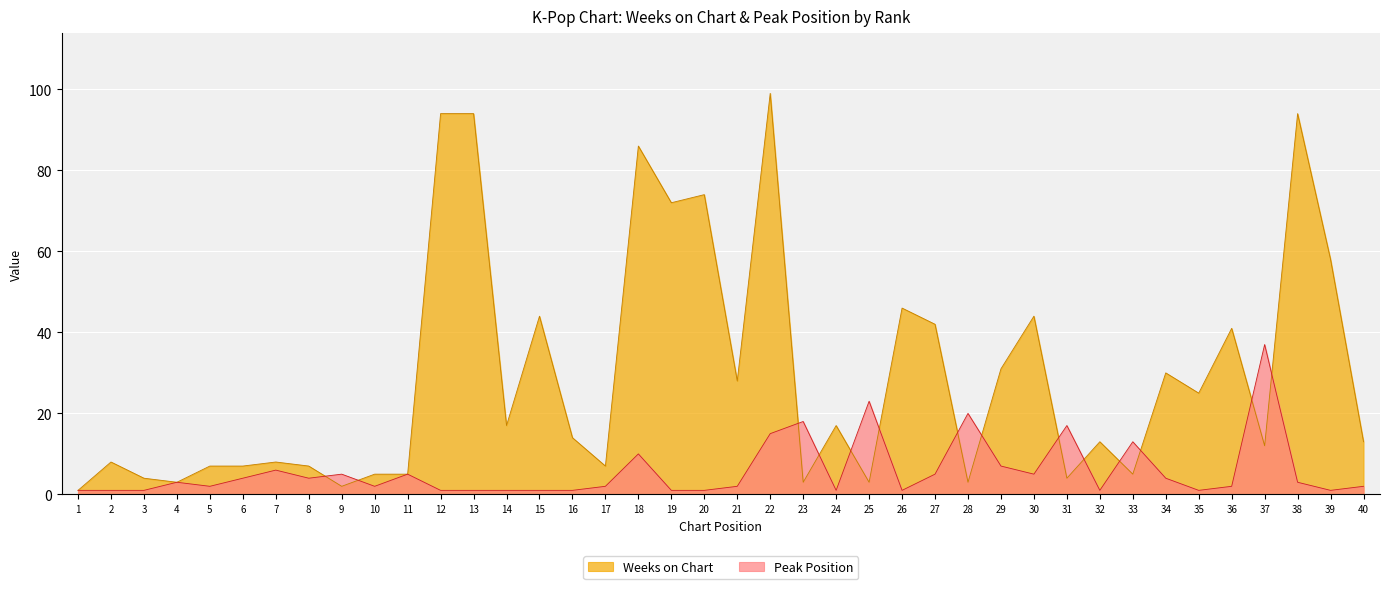

Is the value of Weeks on Chart at 15 greater than the value of Peak Position at 23?

Yes